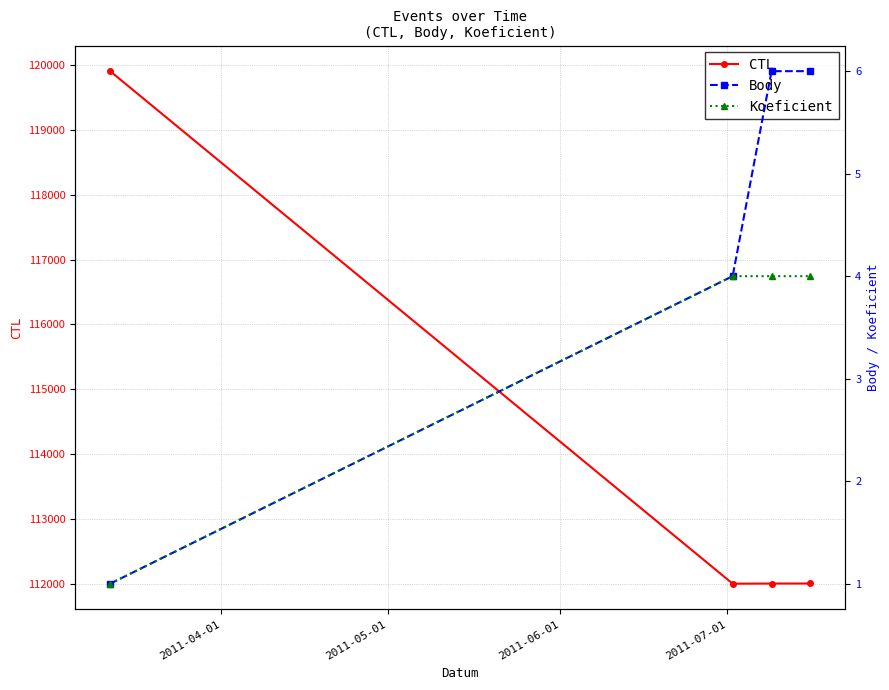

Which series has the largest range (max minus min)?

CTL